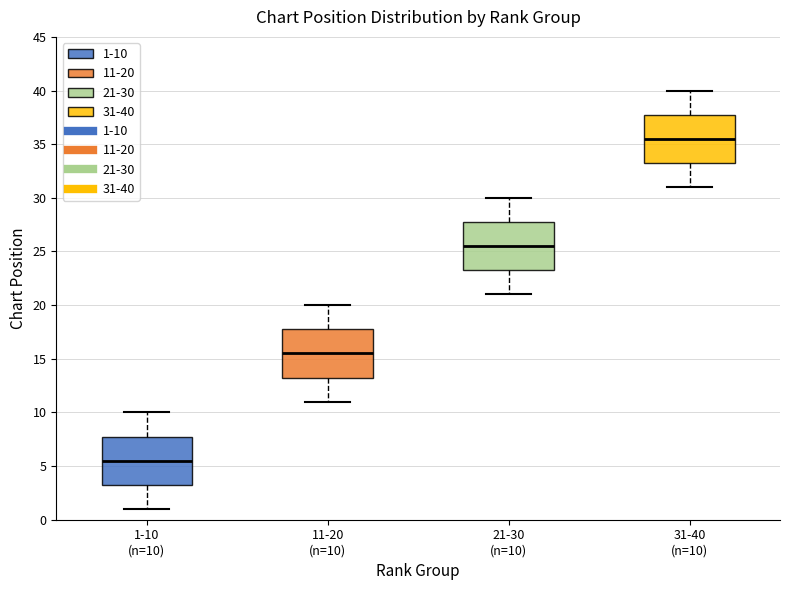

Which box's median line is the highest?

31-40 (n=10)